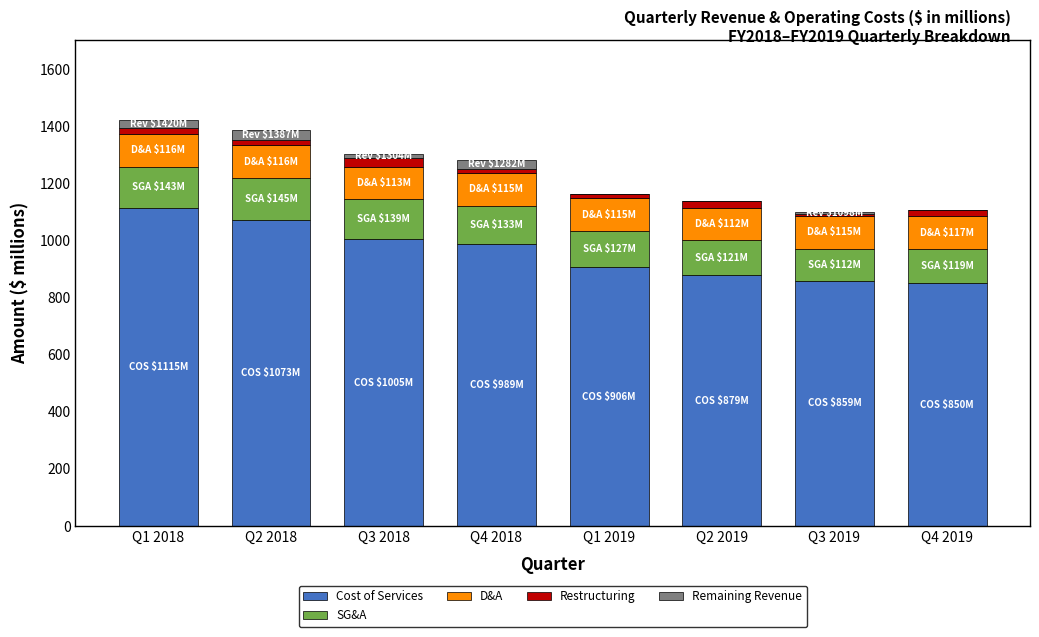

What is the highest value of the Cost of Services series?

1115